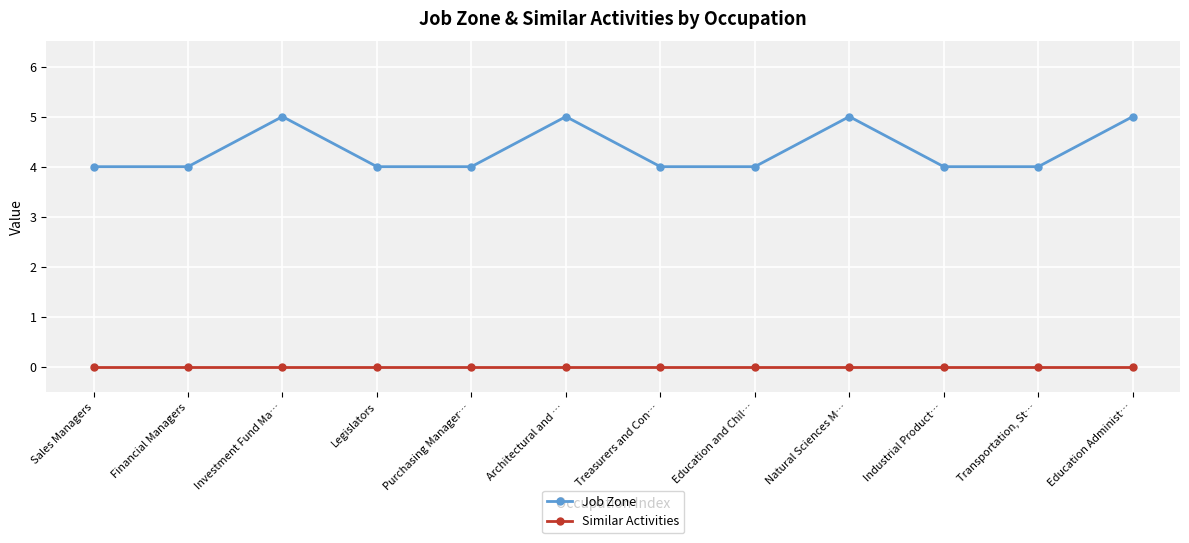

How many series are shown in this chart?

2